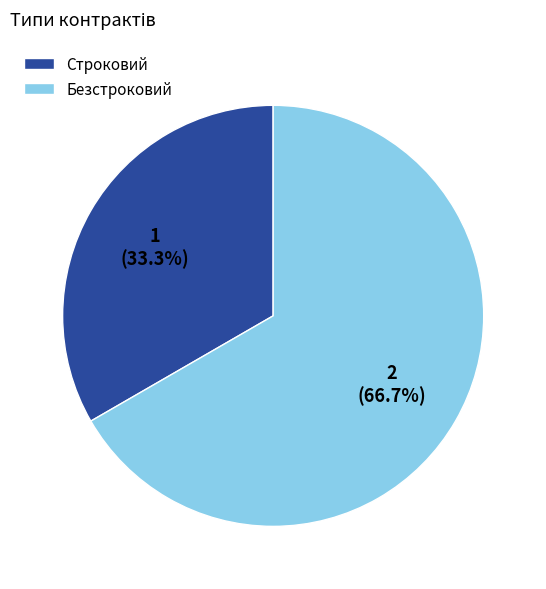

Rank the categories by value from lowest to highest.

Строковий, Безстроковий